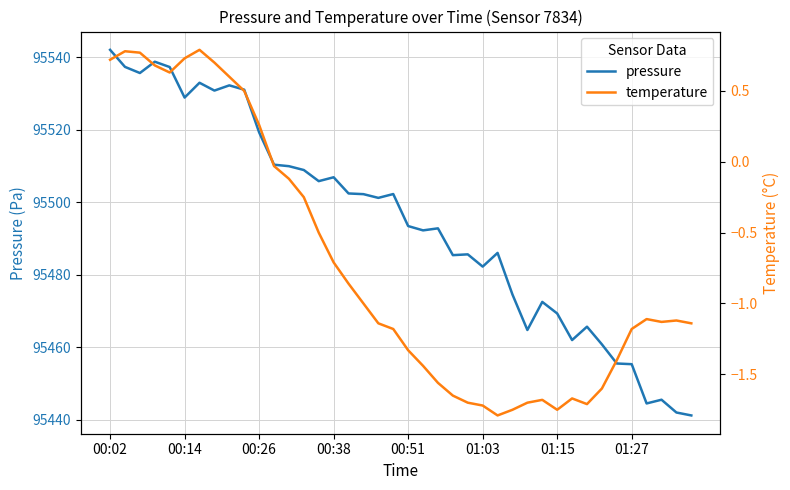

What is the value of the temperature point at the 34th from the left?

-1.6